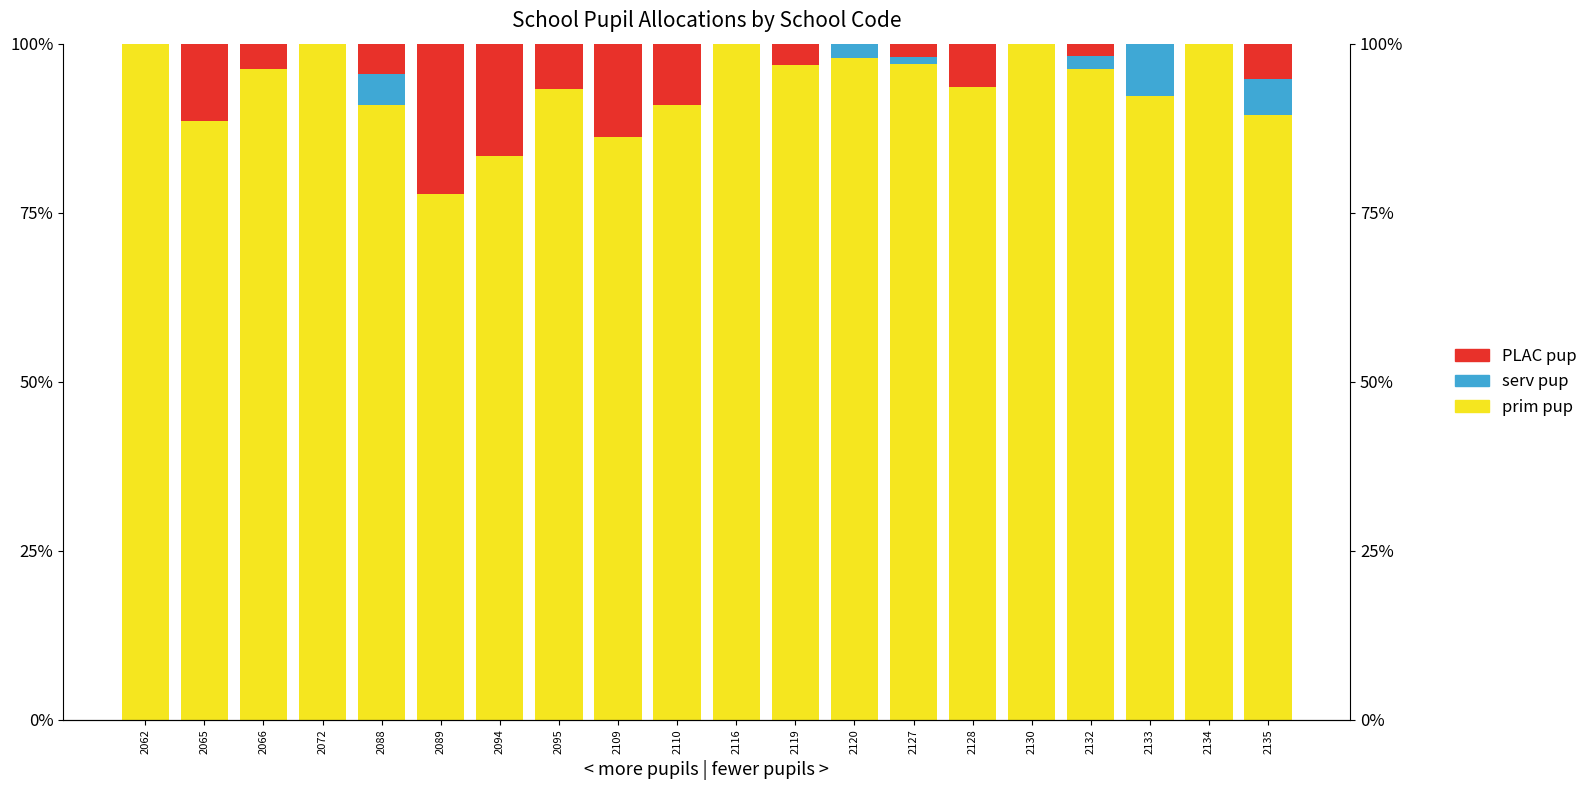

Rank the categories by serv pup value from lowest to highest.

2062, 2065, 2066, 2072, 2089, 2094, 2095, 2109, 2110, 2116, 2119, 2128, 2130, 2134, 2127, 2132, 2120, 2088, 2135, 2133